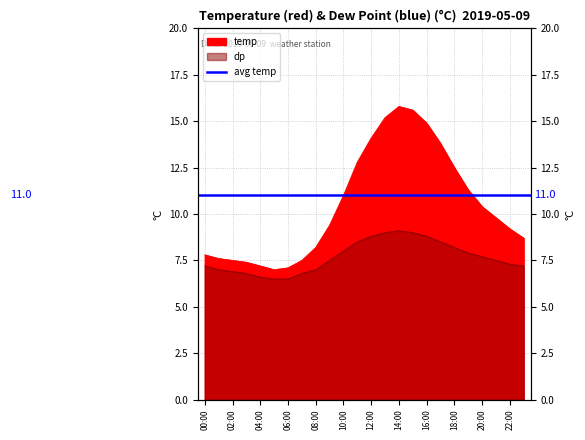

How many lines are shown in the chart?

2